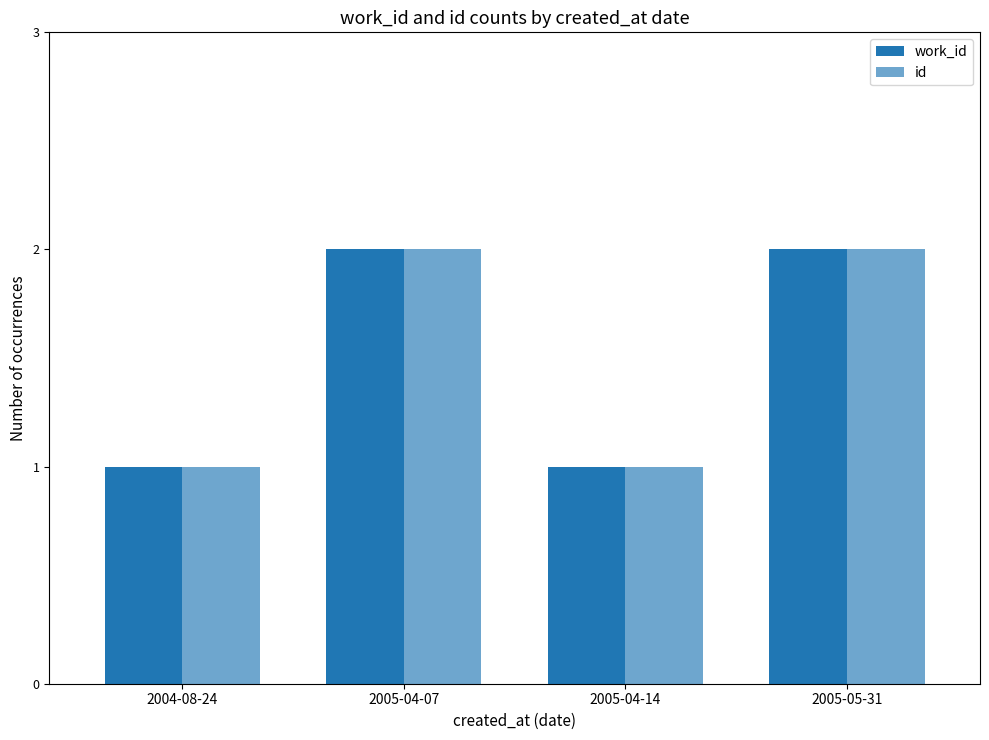

How many bars are there in total?

8